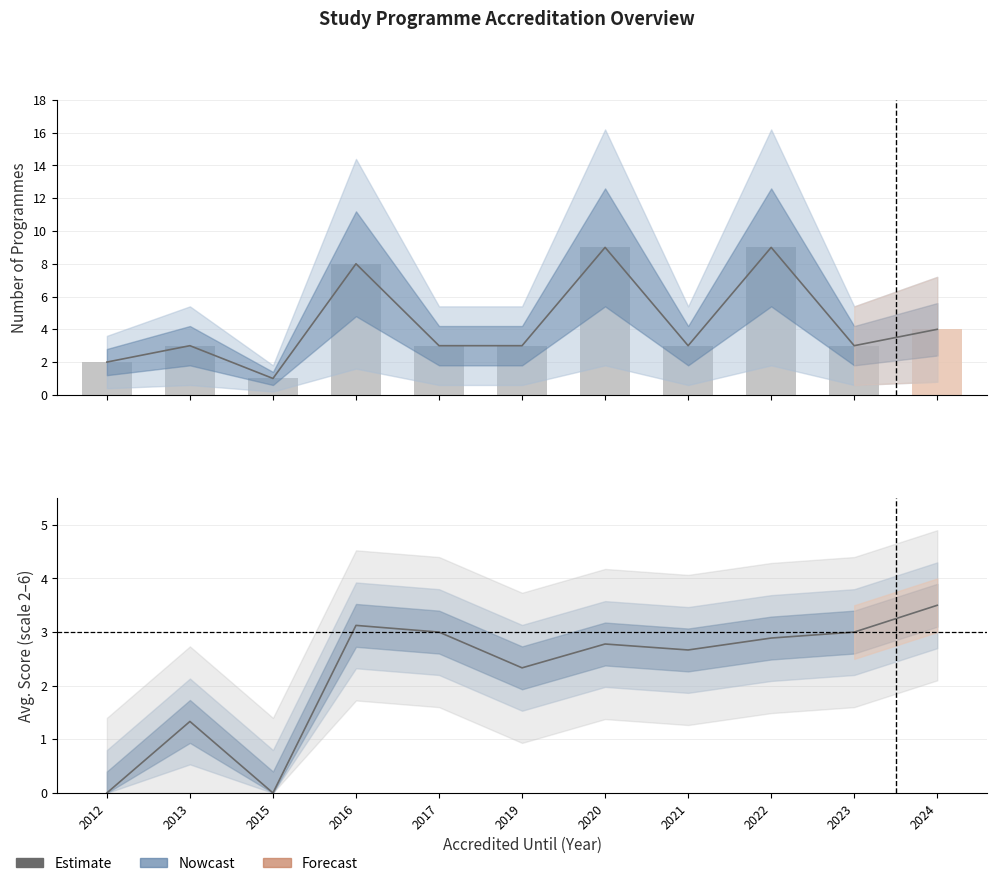

Are the bars horizontal?

No